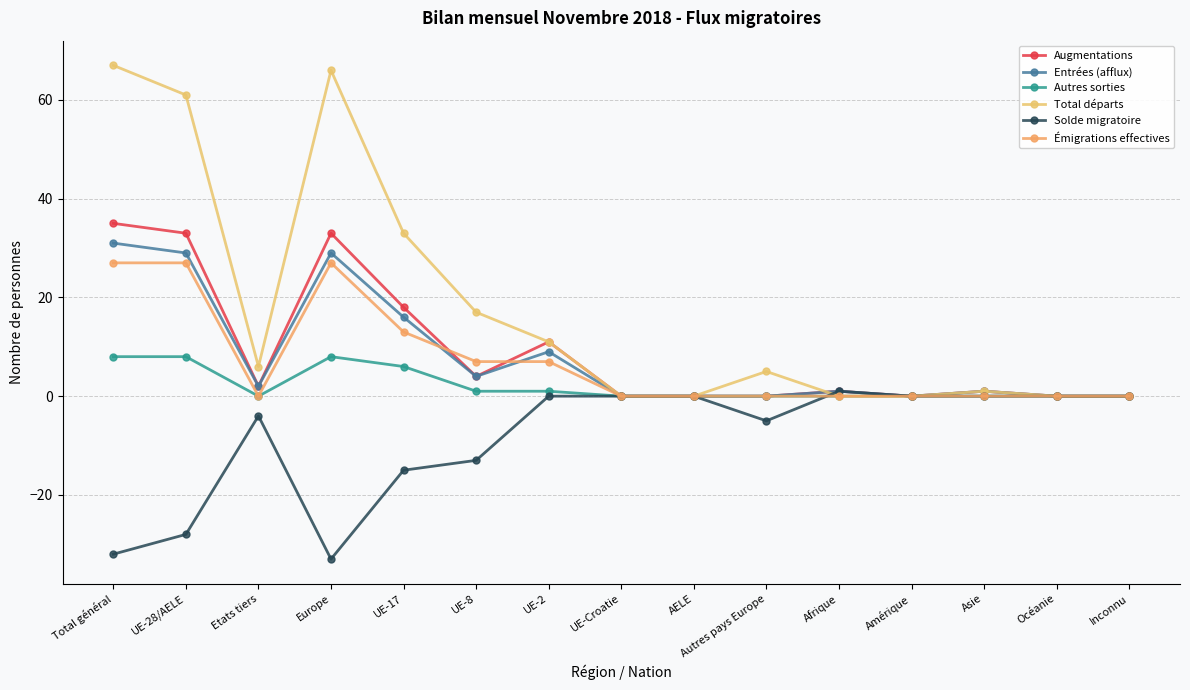

How many values in the Total départs series are below 5?

7